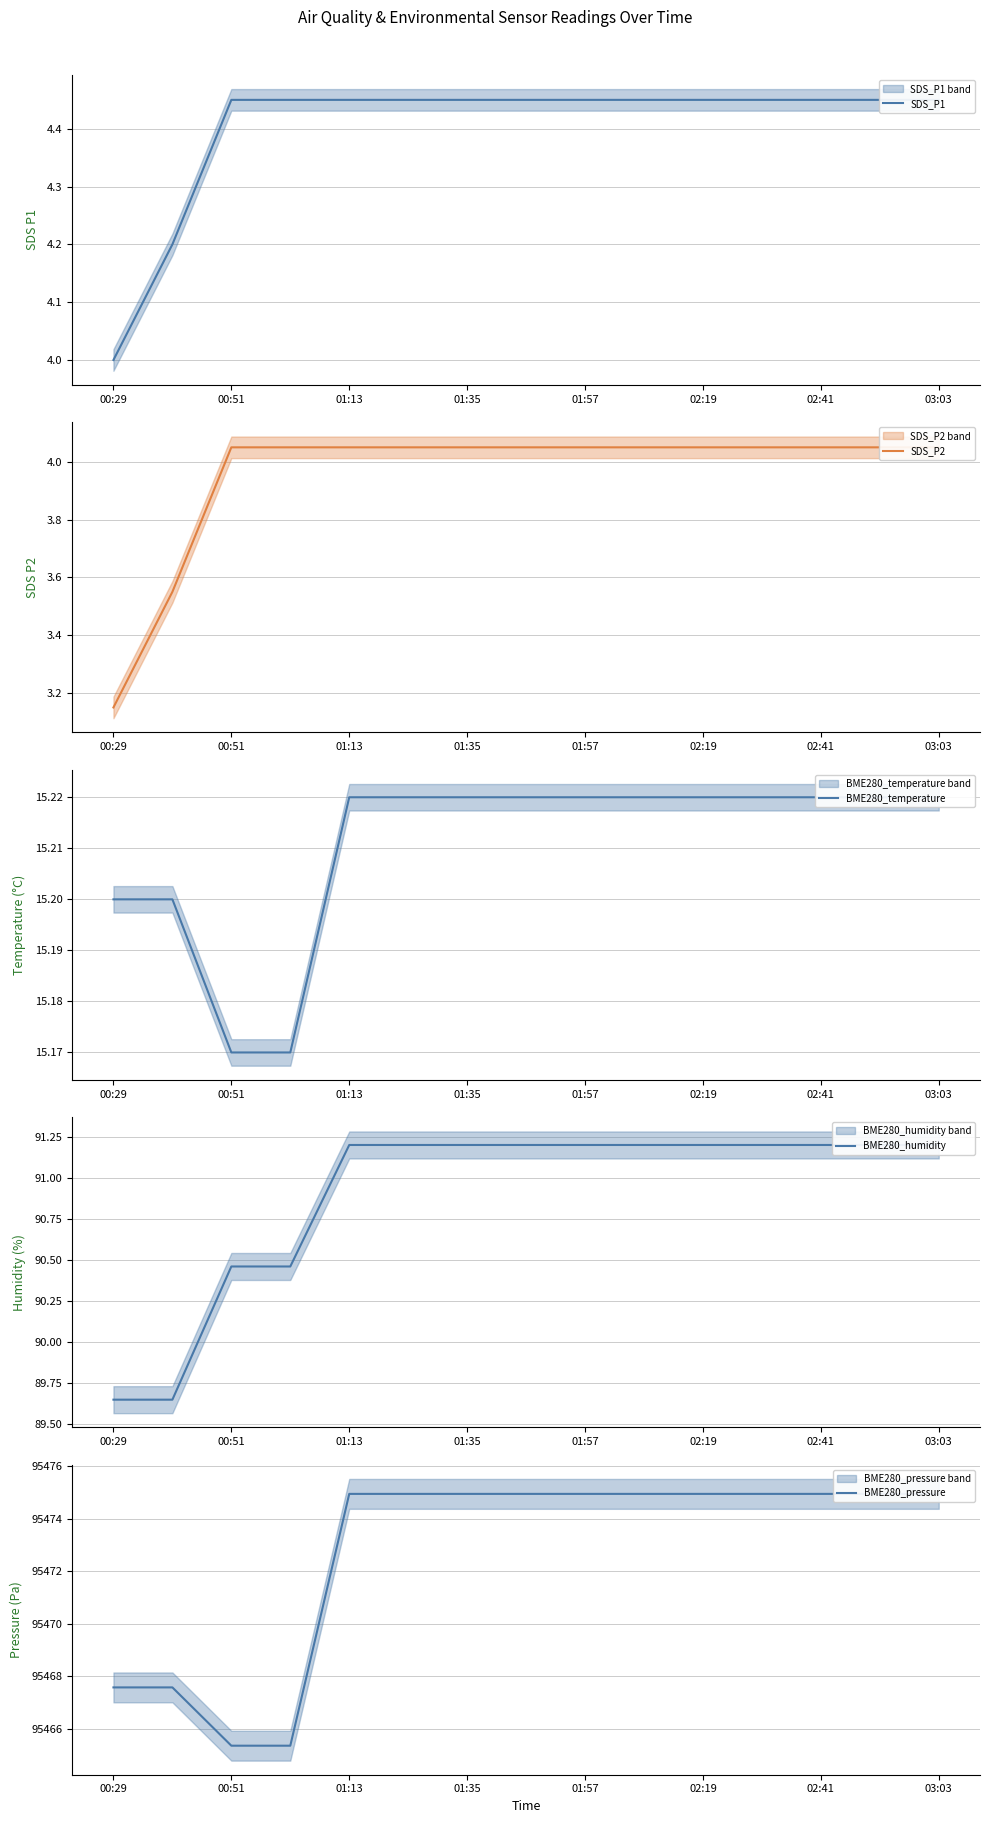

What are all the series names shown in the legend?

SDS_P1, SDS_P2, BME280_temperature, BME280_humidity, BME280_pressure